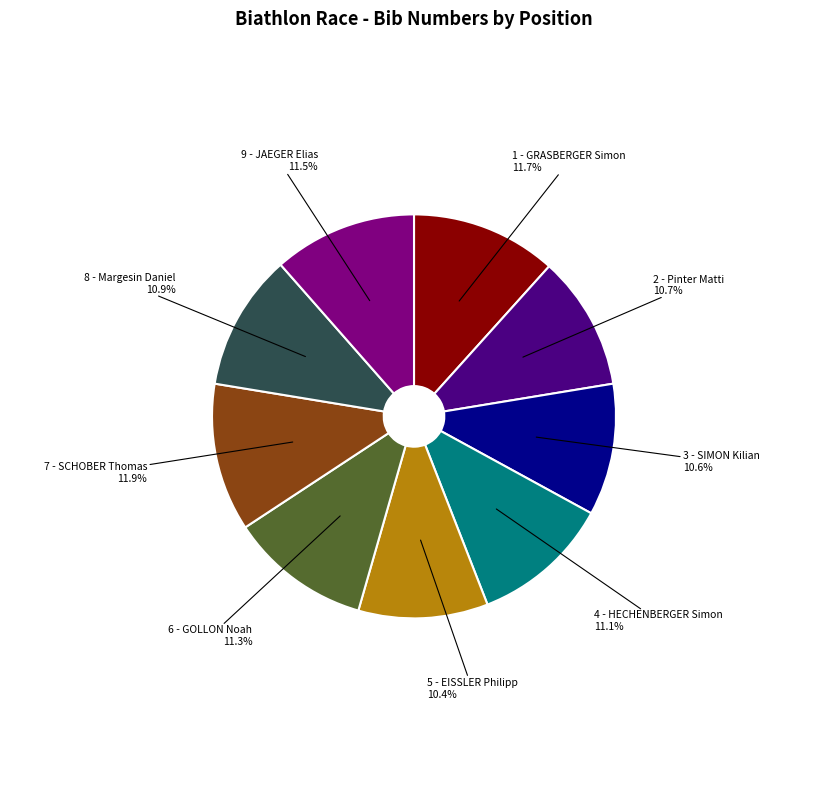

Is the sum of 3 - SIMON Kilian and 6 - GOLLON Noah greater than half?

No